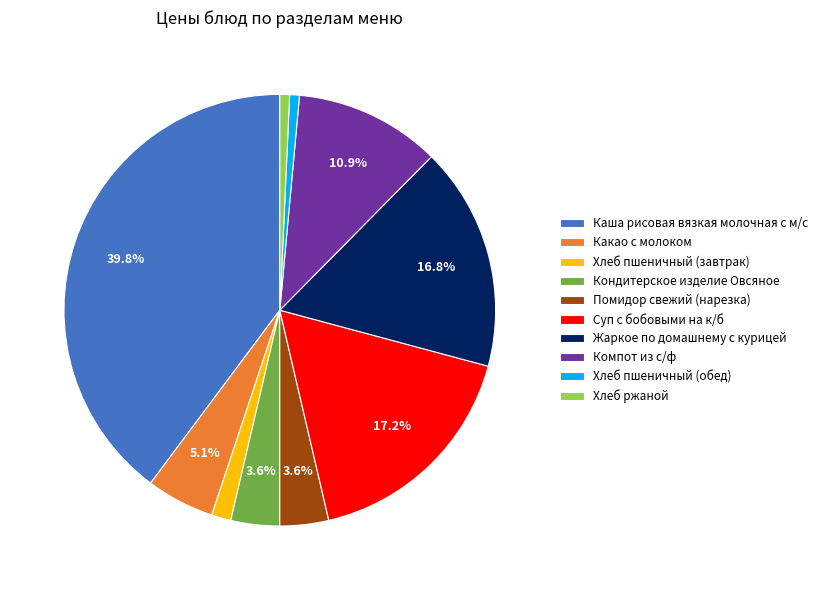

Which category has the biggest portion of the pie?

Каша рисовая вязкая молочная с м/с